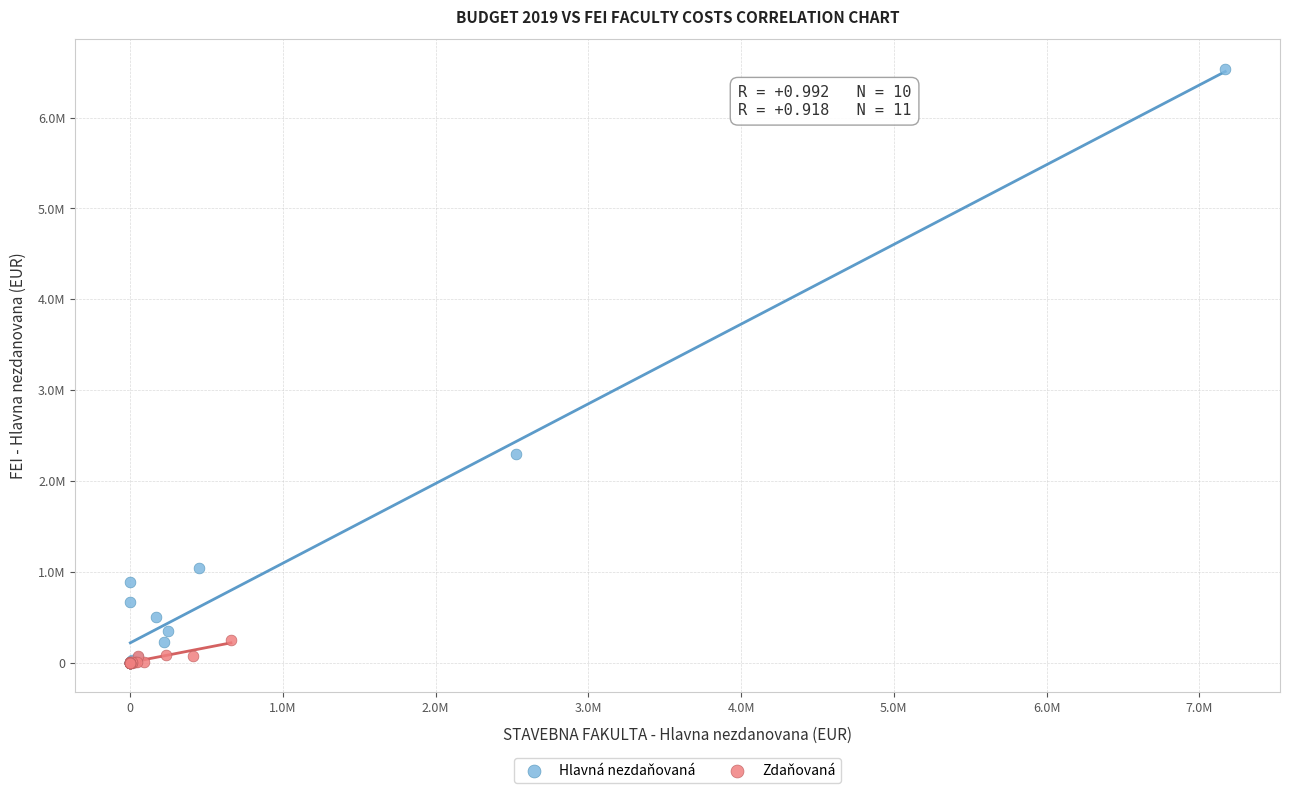

What are all the series names shown in the legend?

Hlavná nezdaňovaná, Zdaňovaná